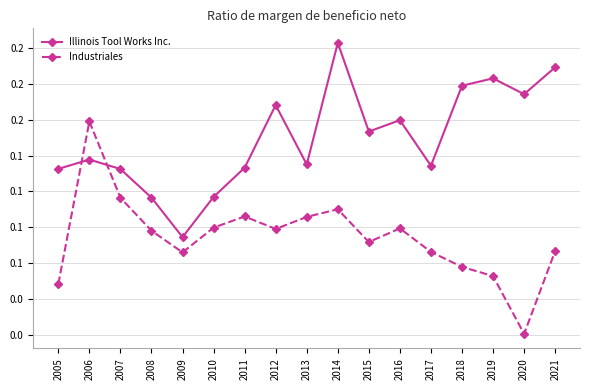

At which label is Illinois Tool Works Inc. closest to 0?

2009